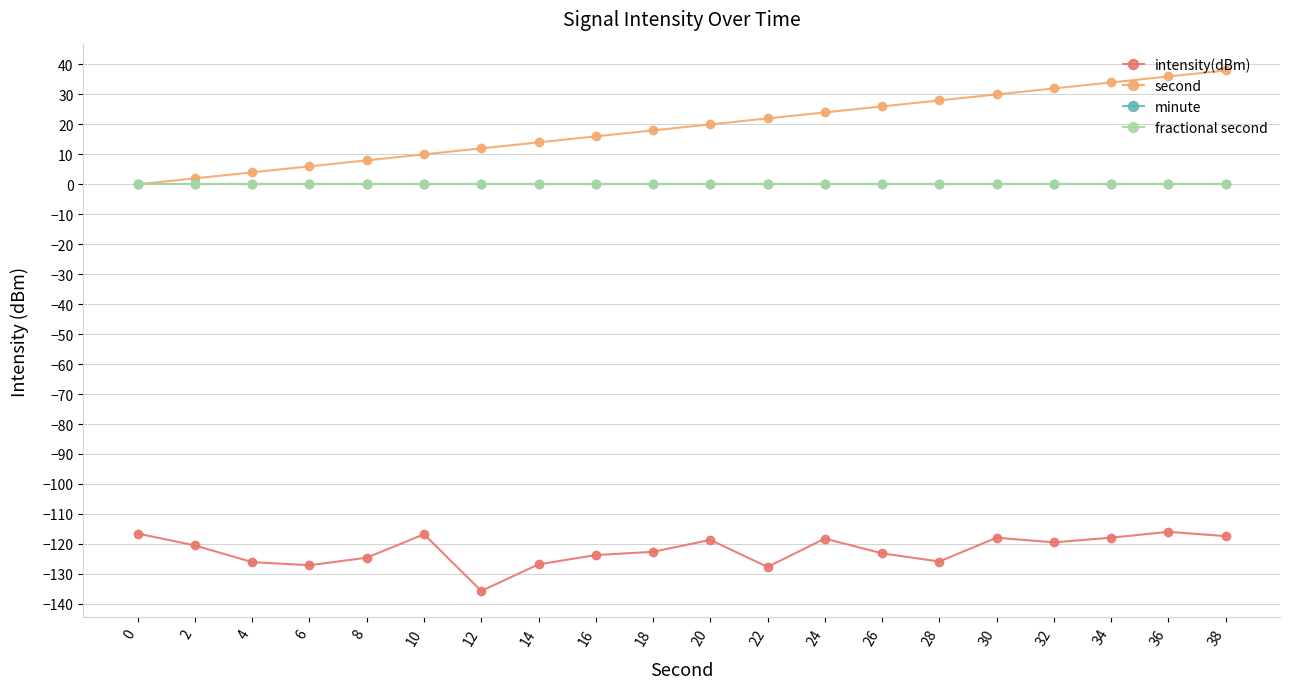

True or false: fractional second and intensity(dBm) intersect in this chart.

False